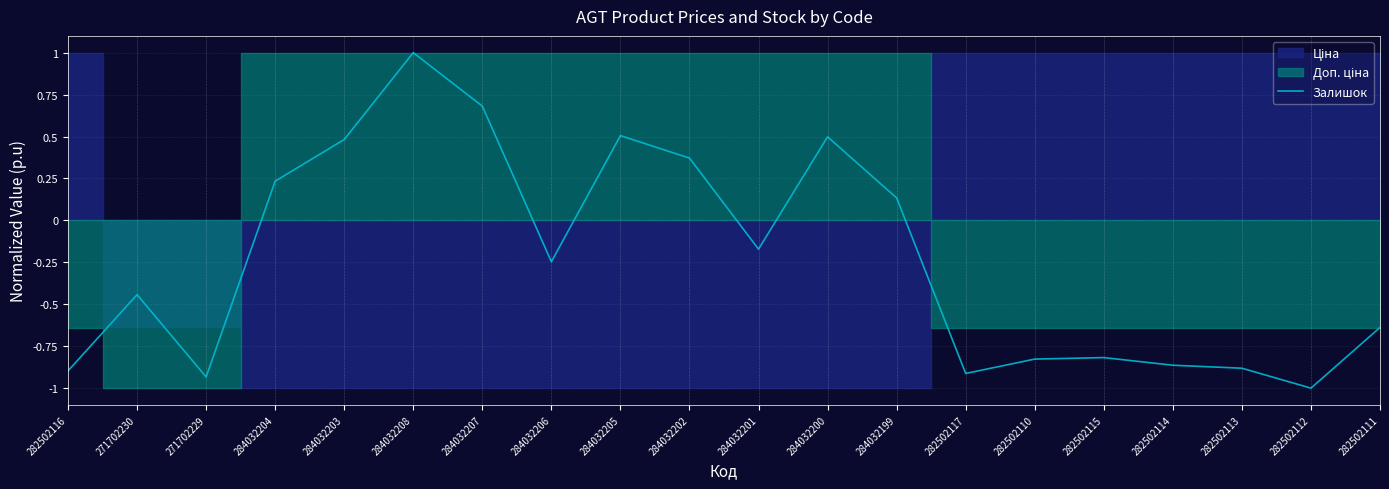

How many negative values are there?

12